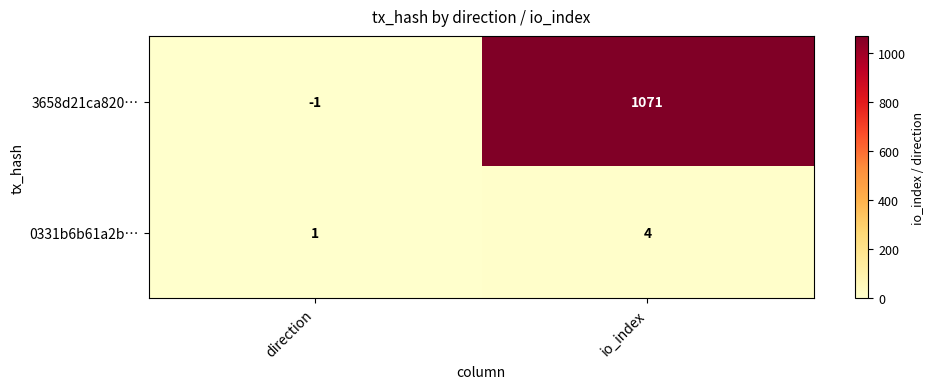

What is the spread (max minus min) of values at direction?

2